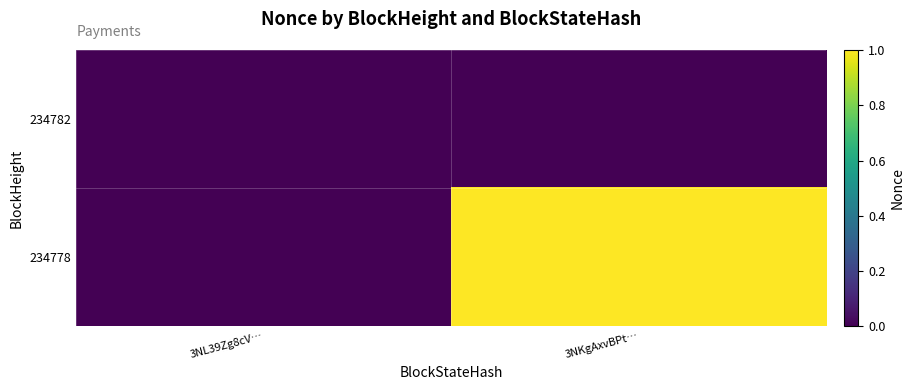

Reading left to right, transcribe all the data shown in this chart.

234782: 3NL39Zg8cV…=0	3NKgAxvBPt…=0
234778: 3NL39Zg8cV…=0	3NKgAxvBPt…=1